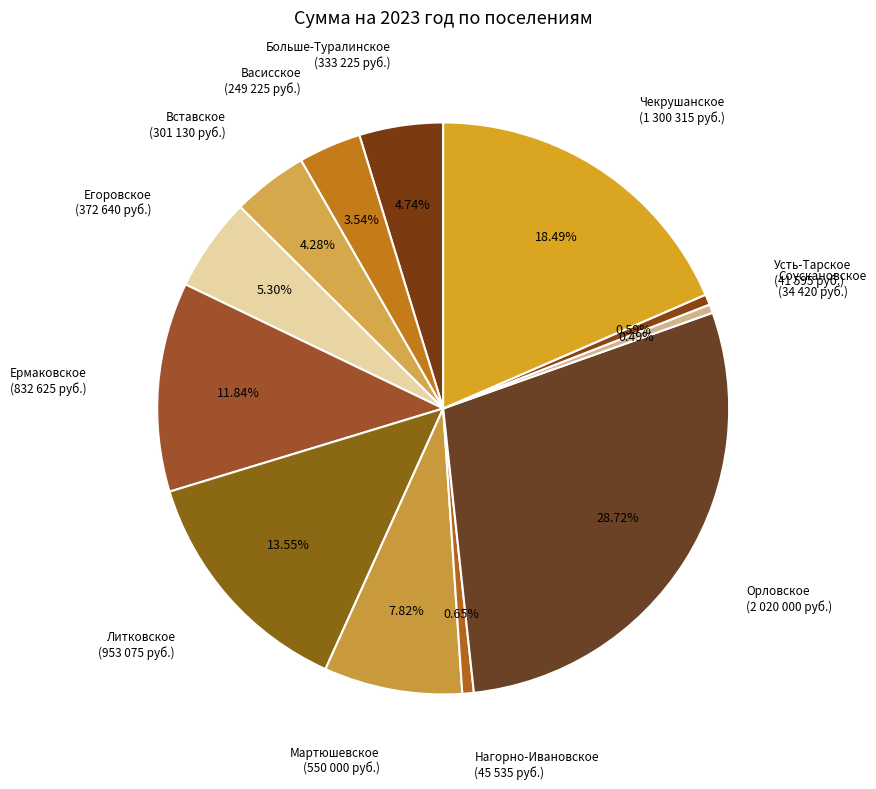

How many segments does this pie chart have?

12